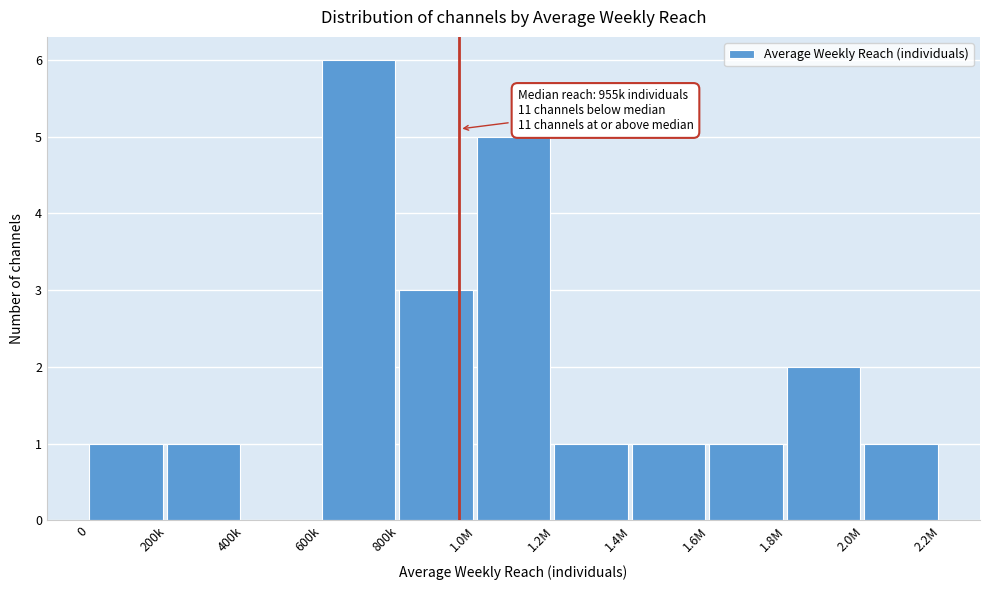

Reading right to left, transcribe all the data shown in this chart.

2.0M=1	1.8M=2	1.6M=1	1.4M=1	1.2M=1	1.0M=5	800k=3	600k=6	400k=0	200k=1	0=1